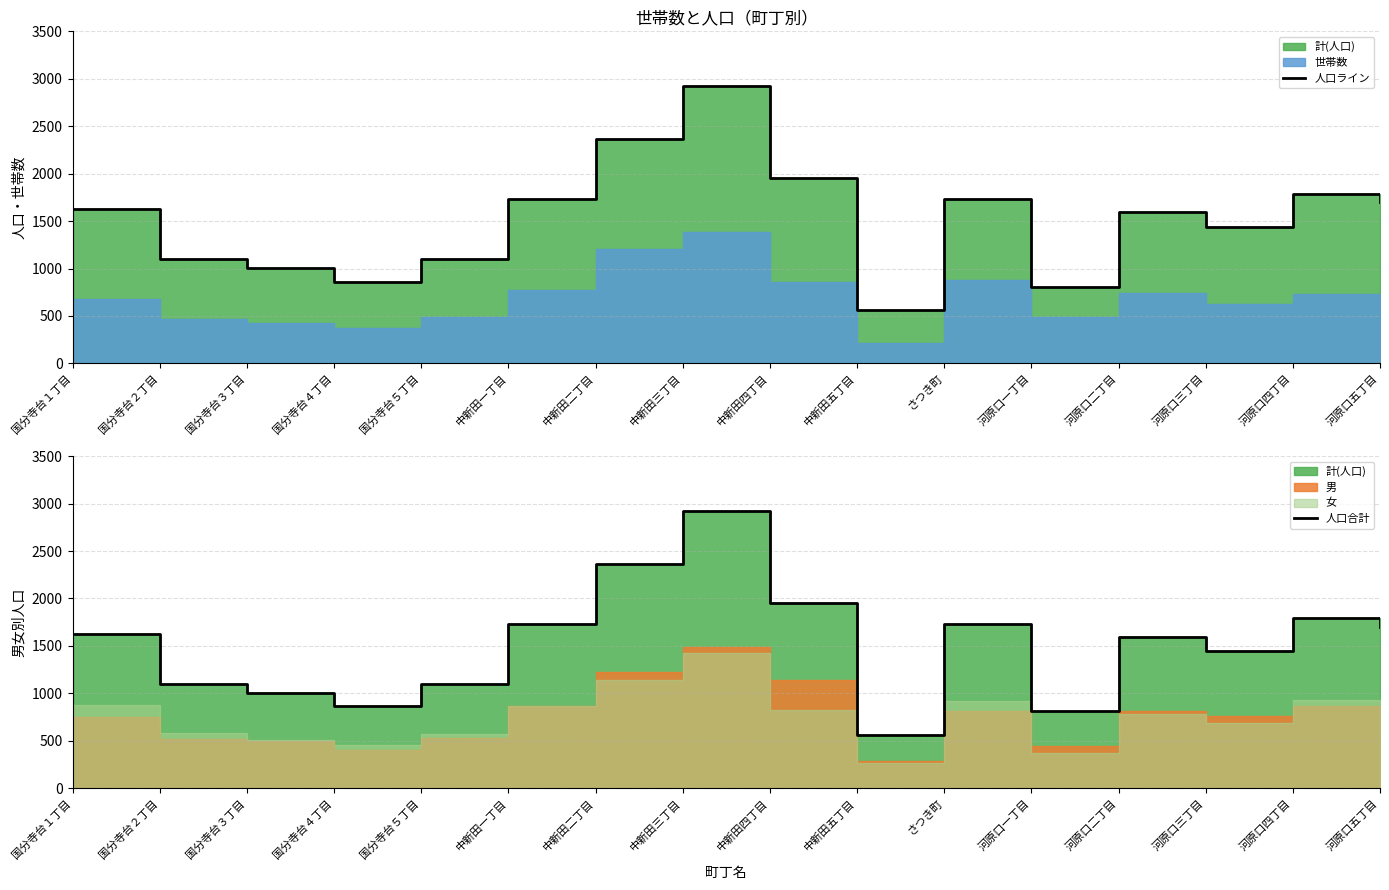

The 人口合計 series shows 604 at 国分寺台３丁目. True or false?

False